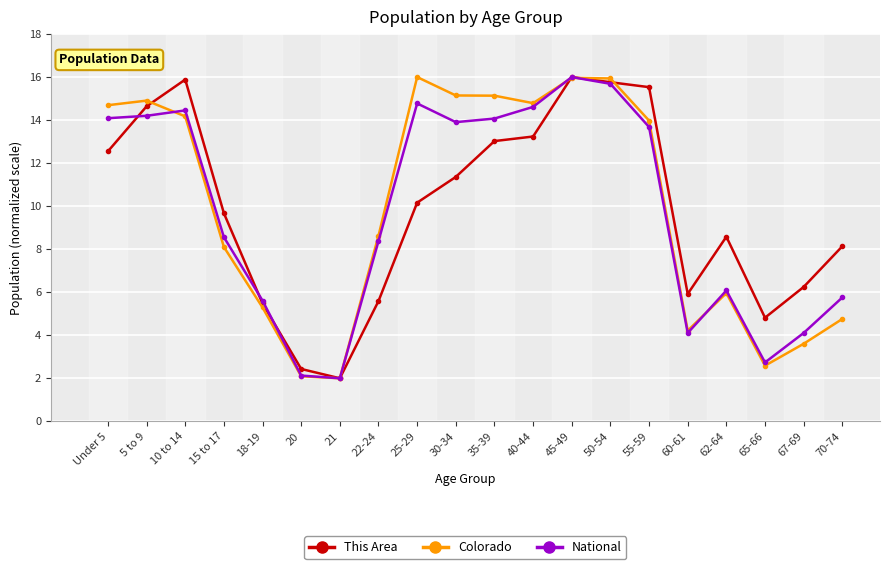

What is the lowest value of the Colorado series?

2.0